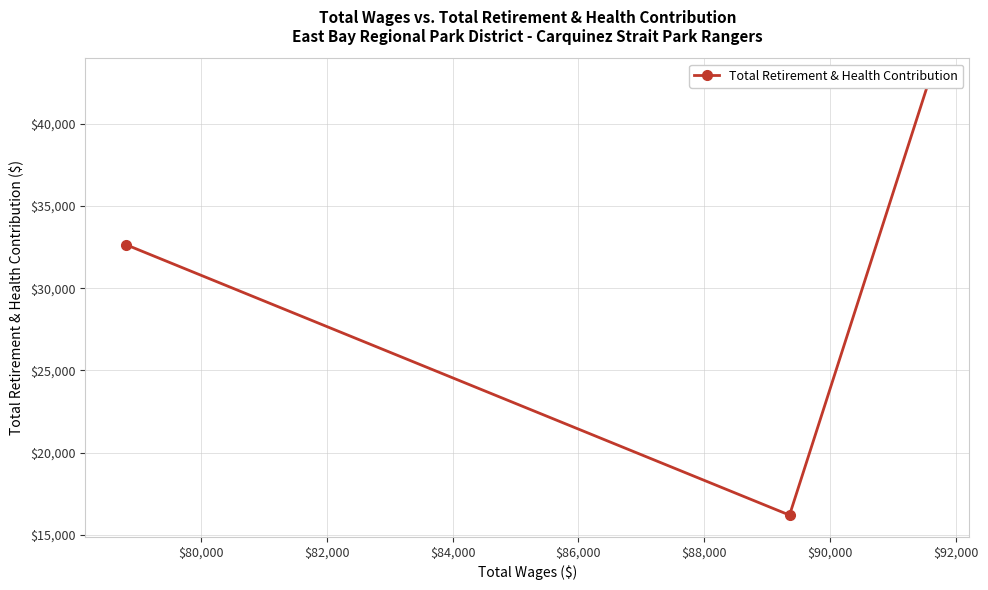

Does the chart have visible grid lines?

Yes